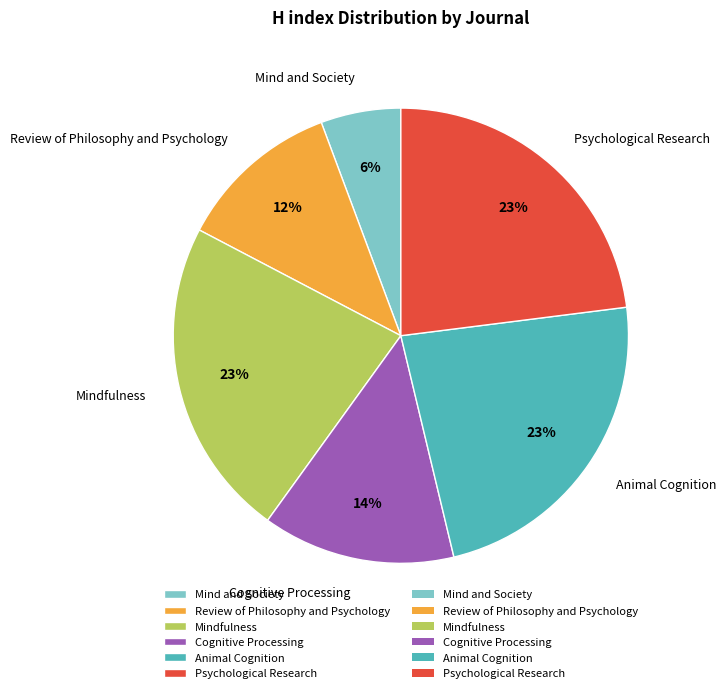

To the nearest percent, what is the difference between the Cognitive Processing and Mind and Society slice percentages?

8%